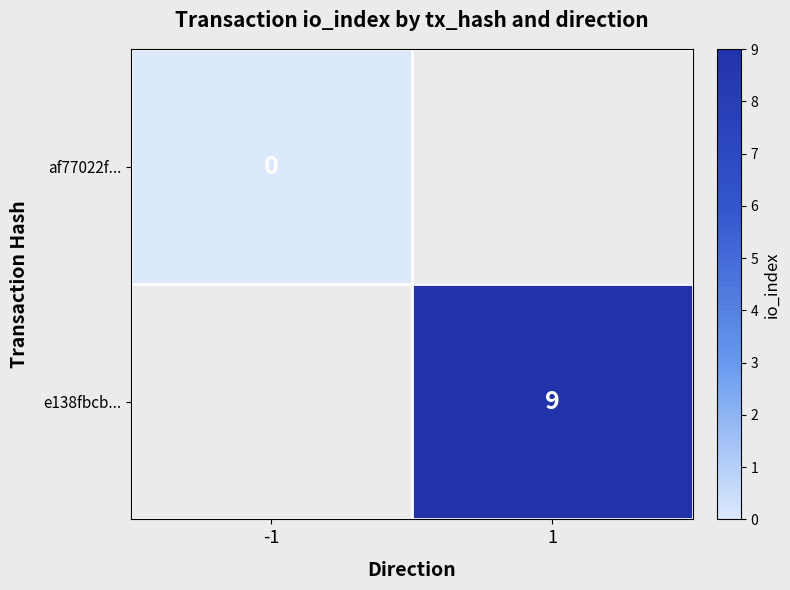

Count the number of categories in the chart.

2